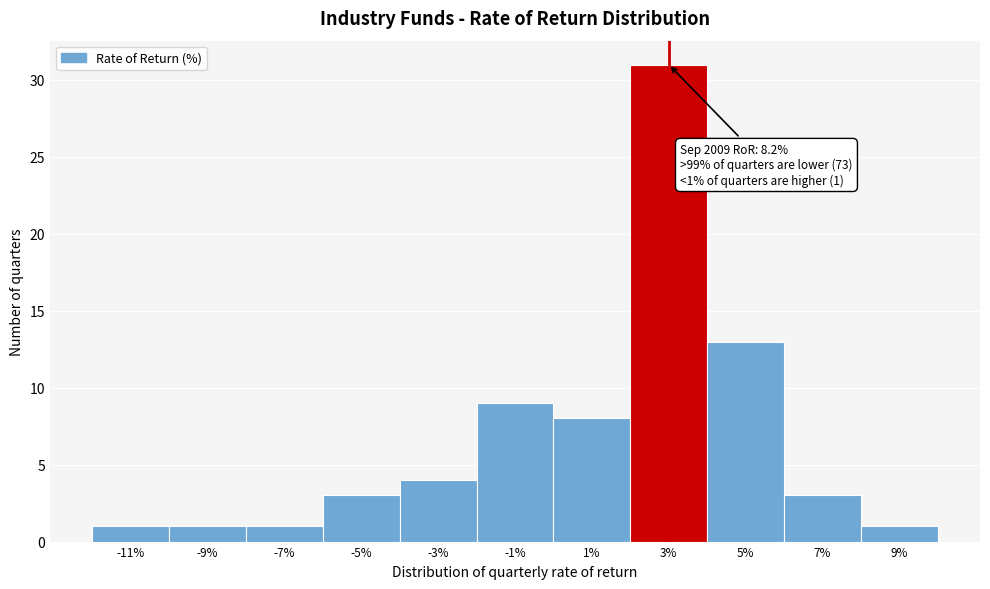

Reading left to right, what are all the values shown in this chart?

-11%=1	-9%=1	-7%=1	-5%=3	-3%=4	-1%=9	1%=8	3%=31	5%=13	7%=3	9%=1